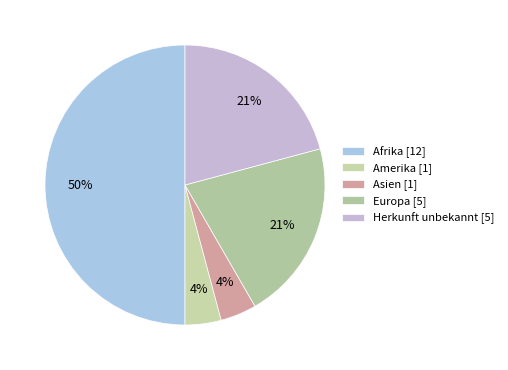

Is the sum of Herkunft unbekannt and Asien greater than half?

No